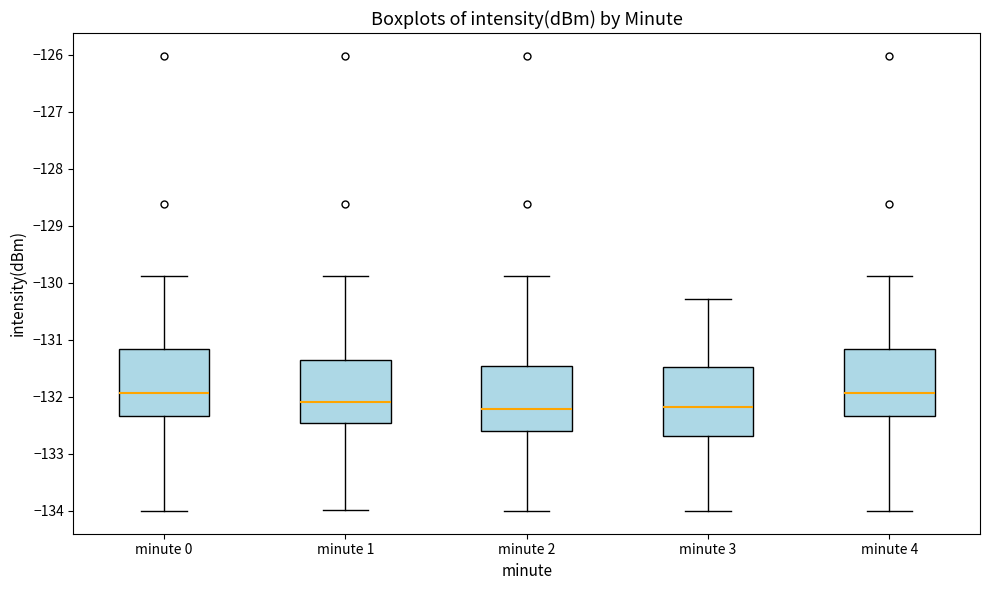

Reading left to right, read every box against the y-axis: the position of its median line, the range the box covers, and the ends of its whiskers. The values are not printed on the chart, so give them approximately, as read against the axis.

minute 0: median -131.9, box -132.3 to -131.2, whiskers -134.0 to -129.9
minute 1: median -132.1, box -132.5 to -131.4, whiskers -134.0 to -129.9
minute 2: median -132.2, box -132.6 to -131.5, whiskers -134.0 to -129.9
minute 3: median -132.2, box -132.7 to -131.5, whiskers -134.0 to -130.3
minute 4: median -131.9, box -132.3 to -131.2, whiskers -134.0 to -129.9